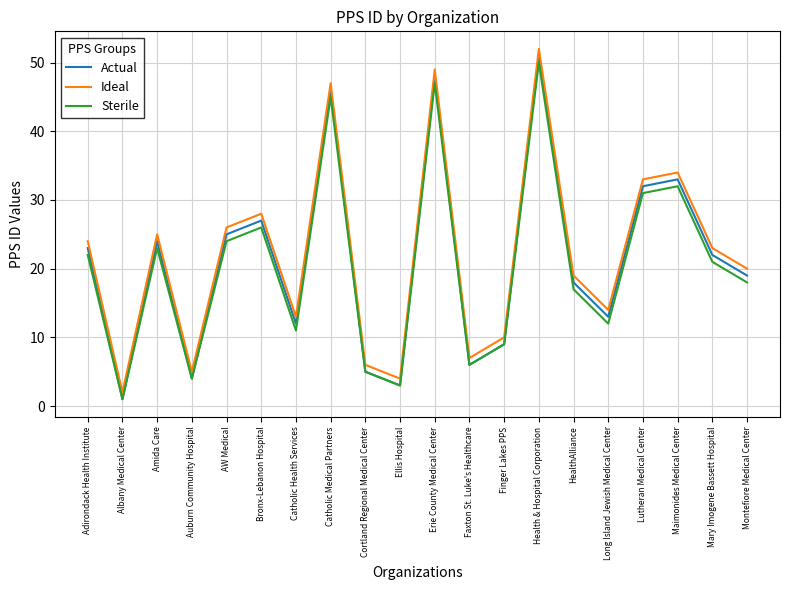

Where does the Ideal series first go above 23?

Adirondack Health Institute